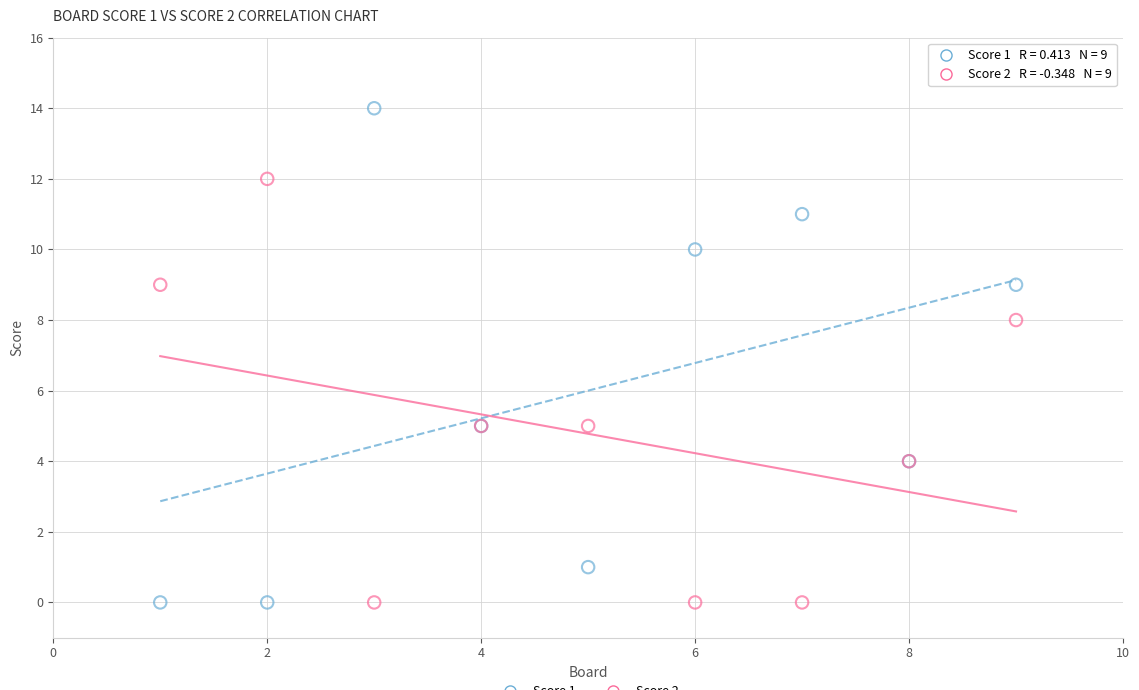

Across all series, what Y value is closest to 7?

8